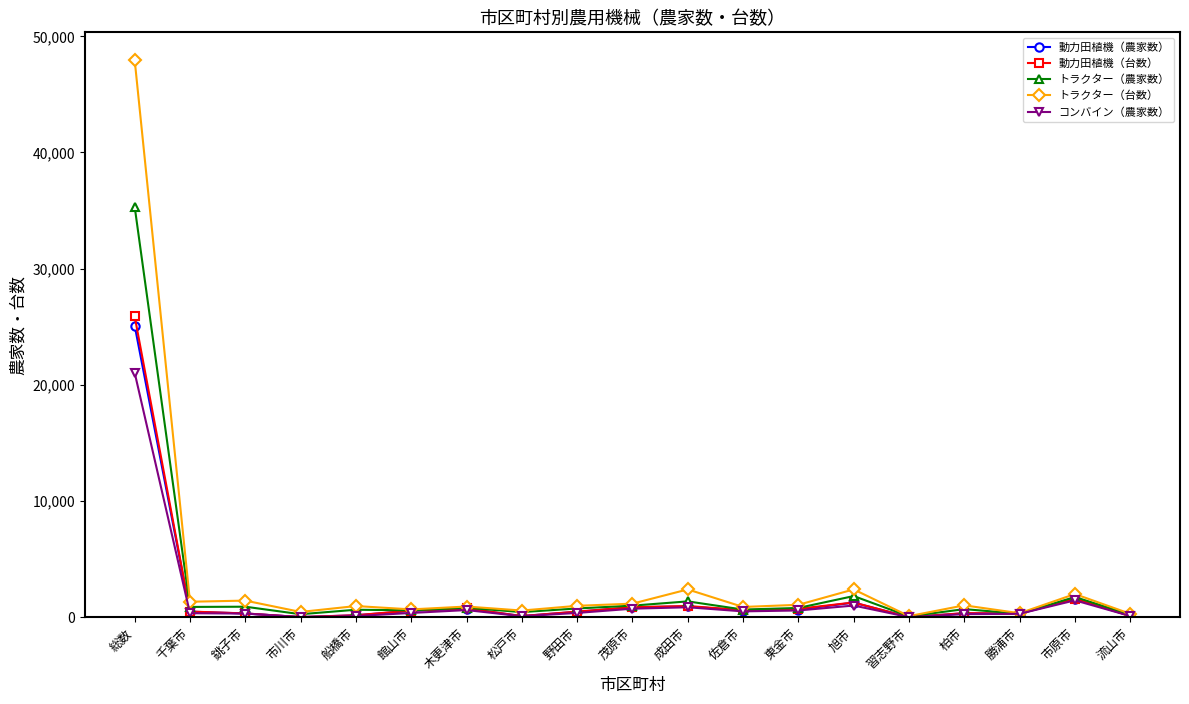

At which label does トラクター（台数） reach its peak?

総数